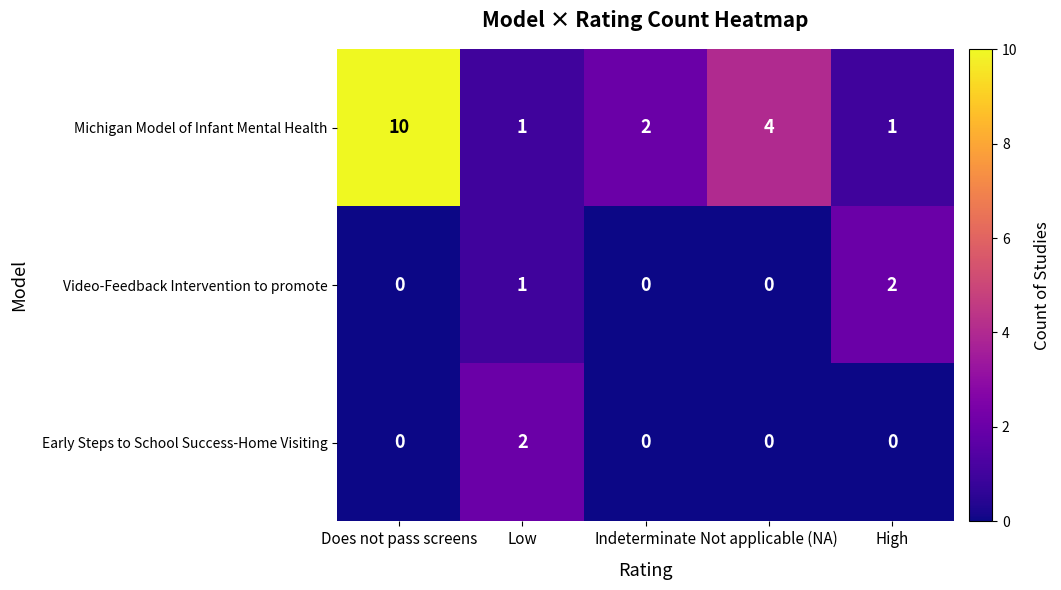

At High, list the series in order from smallest to largest.

Early Steps to School Success-Home Visiting, Michigan Model of Infant Mental Health, Video-Feedback Intervention to promote